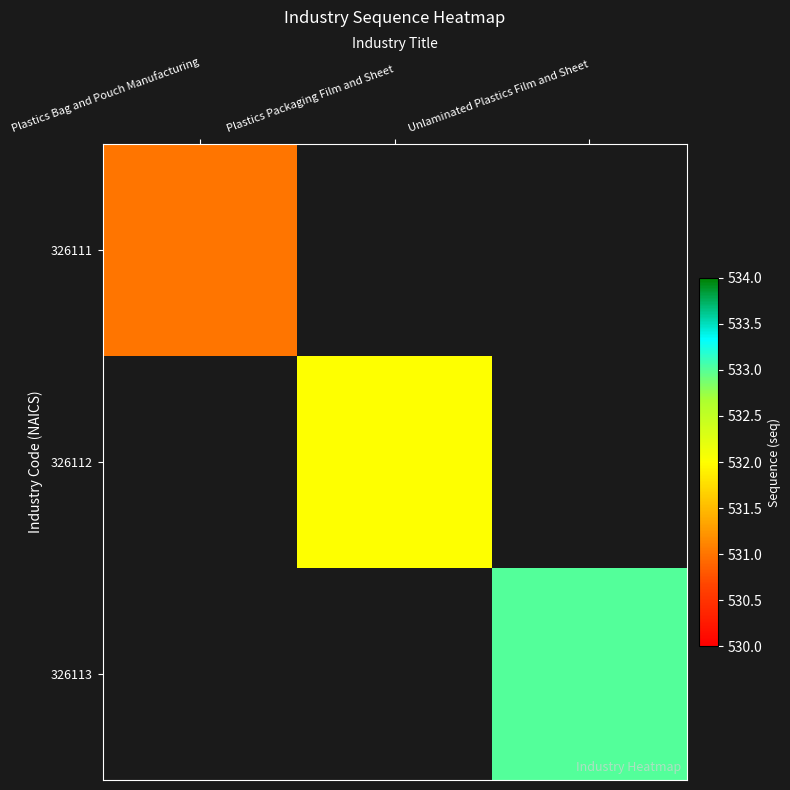

What is the maximum value shown in the chart?

533.0